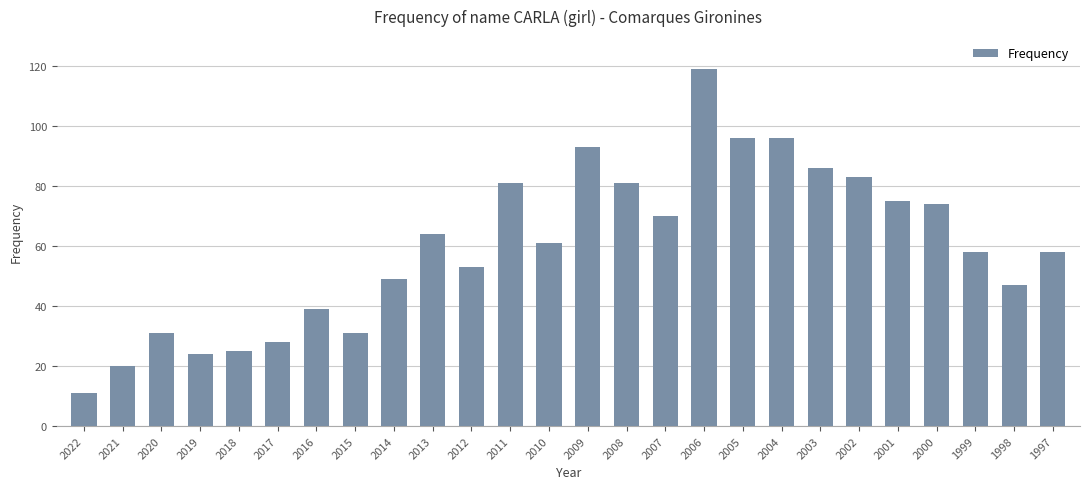

What is the greatest value displayed?

119